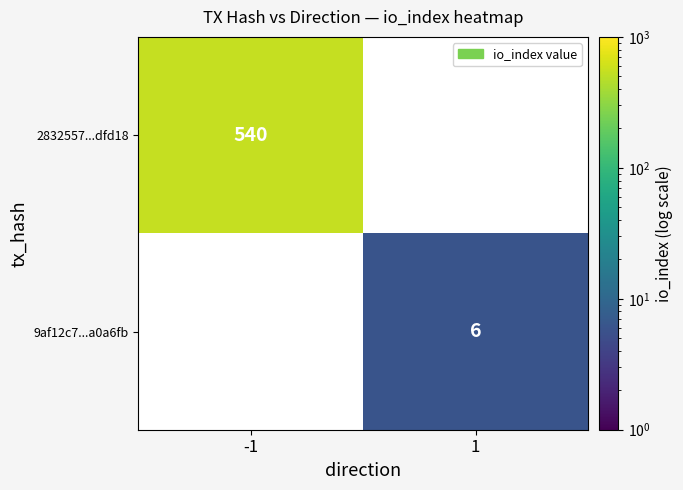

The value of 9af12c7...a0a6fb at 1 is 9. True or false?

False